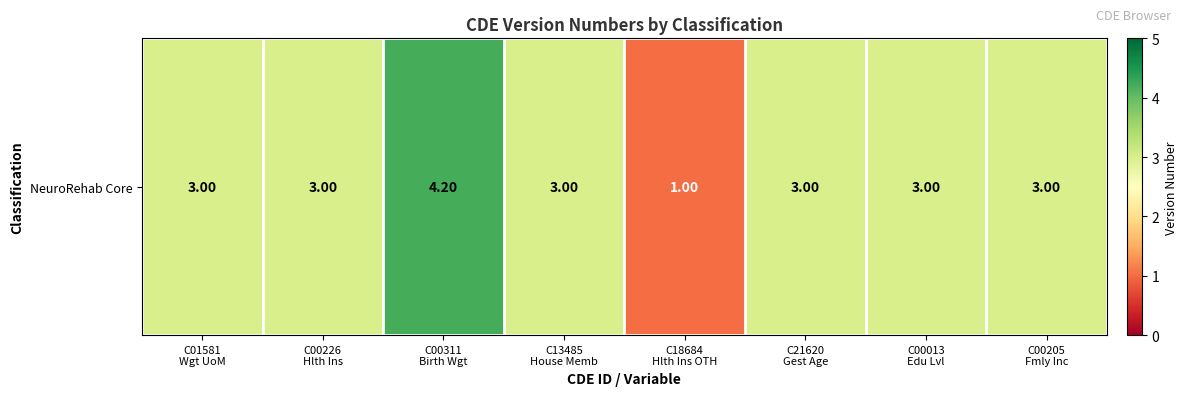

Reading left to right, transcribe all the data shown in this chart.

C01581
Wgt UoM=3.0	C00226
Hlth Ins=3.0	C00311
Birth Wgt=4.2	C13485
House Memb=3.0	C18684
Hlth Ins OTH=1.0	C21620
Gest Age=3.0	C00013
Edu Lvl=3.0	C00205
Fmly Inc=3.0